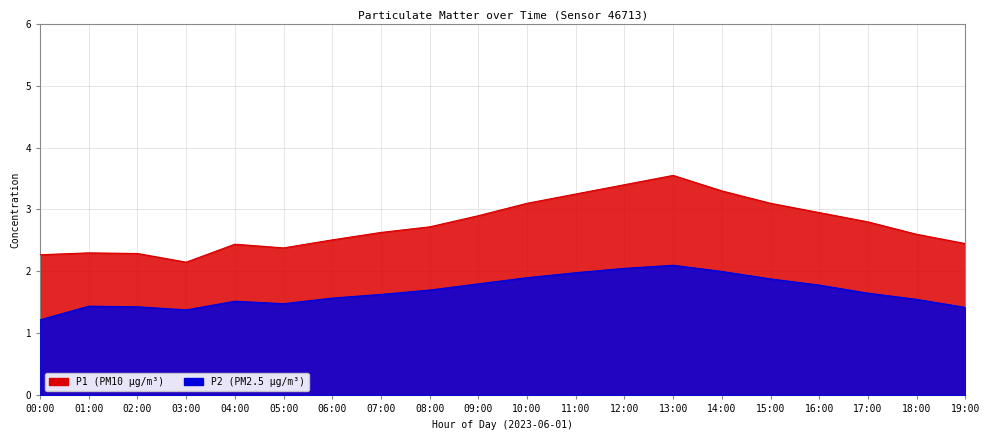

True or false: P2 and P1 intersect in this chart.

False